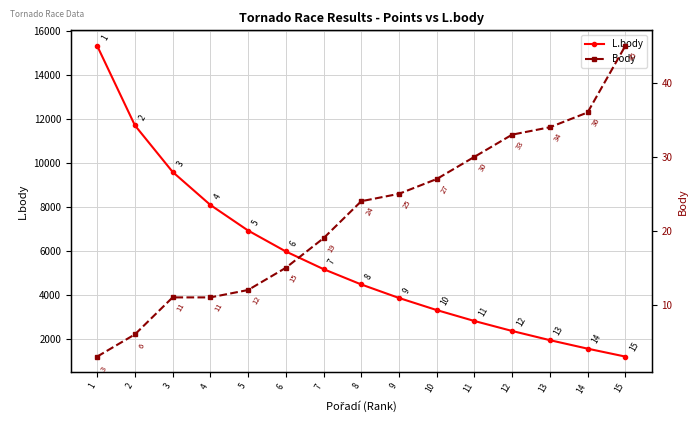

What is the sum of the Body values at 14 and 10?

63